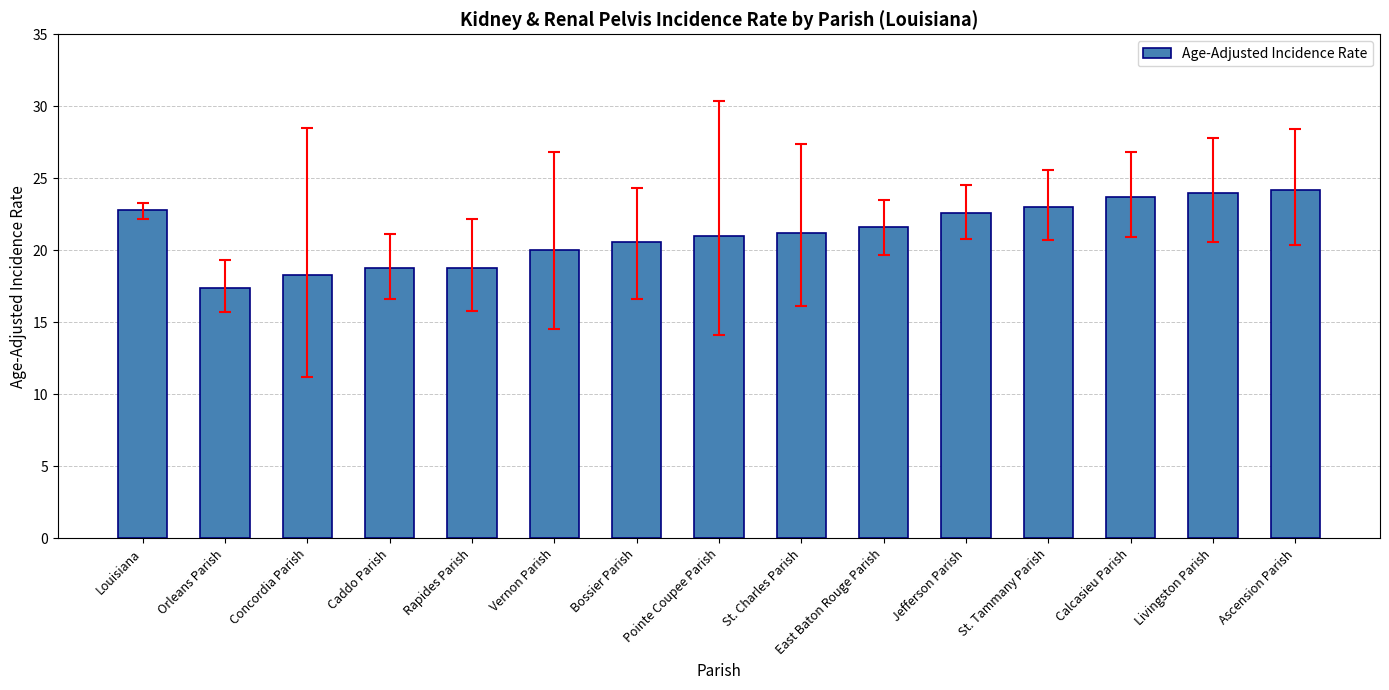

What is the average value?

21.2